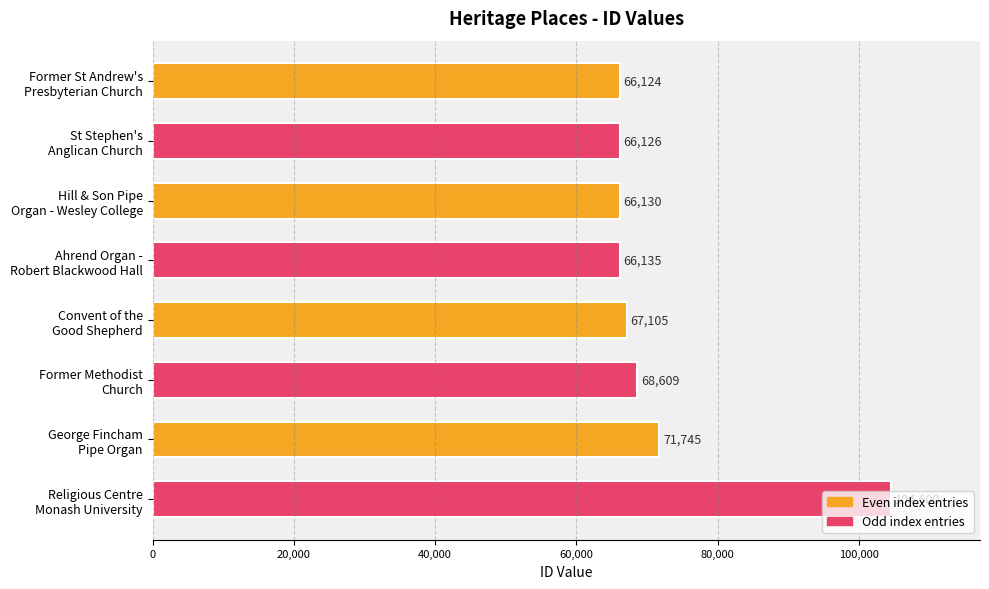

What is the value of the 3rd bar from the top?

66130